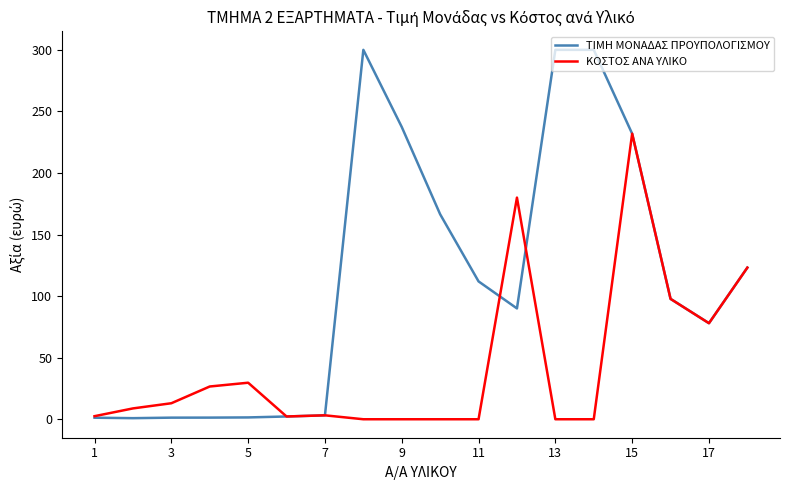

What is the difference between the maximum and minimum values in the ΤΙΜΗ ΜΟΝΑΔΑΣ ΠΡΟΥΠΟΛΟΓΙΣΜΟΥ series?

299.1